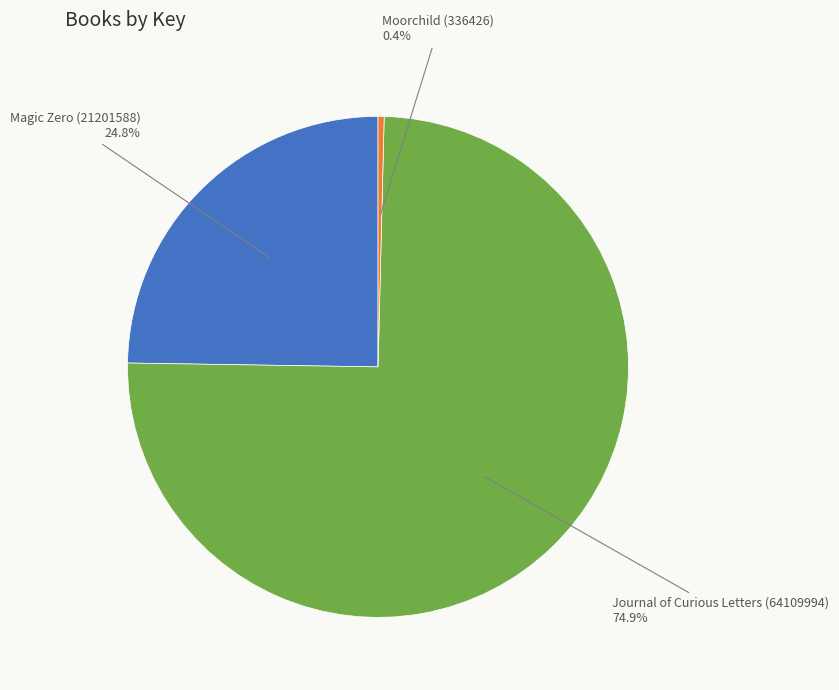

Rank the categories by value from lowest to highest.

Moorchild (336426), Magic Zero (21201588), Journal of Curious Letters (64109994)